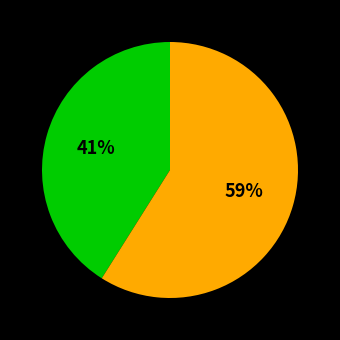

Does any single category account for the majority?

Yes